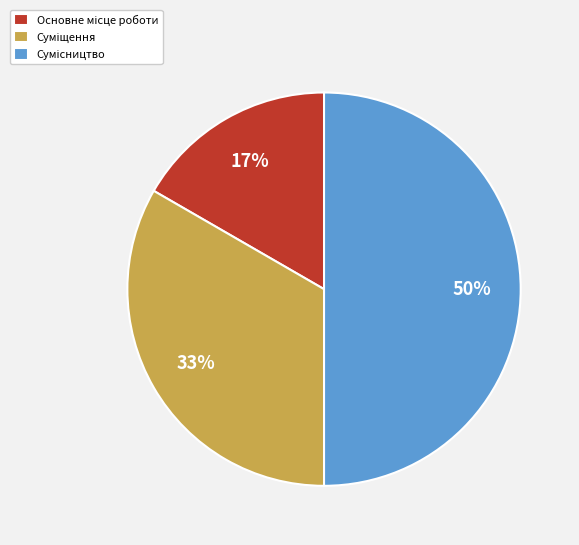

To the nearest percent, what is the difference between the largest and smallest slice percentages?

33%